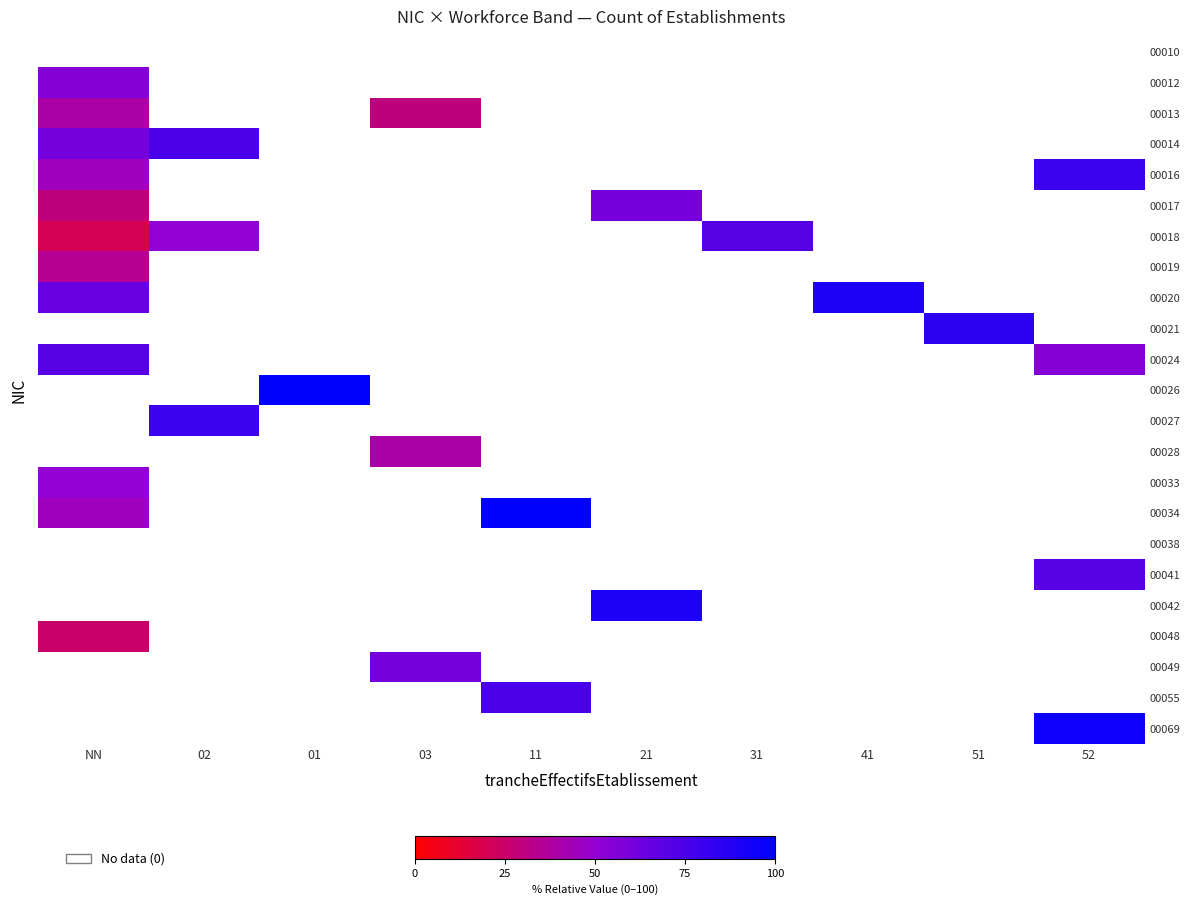

Which category has the highest value across all series?

01